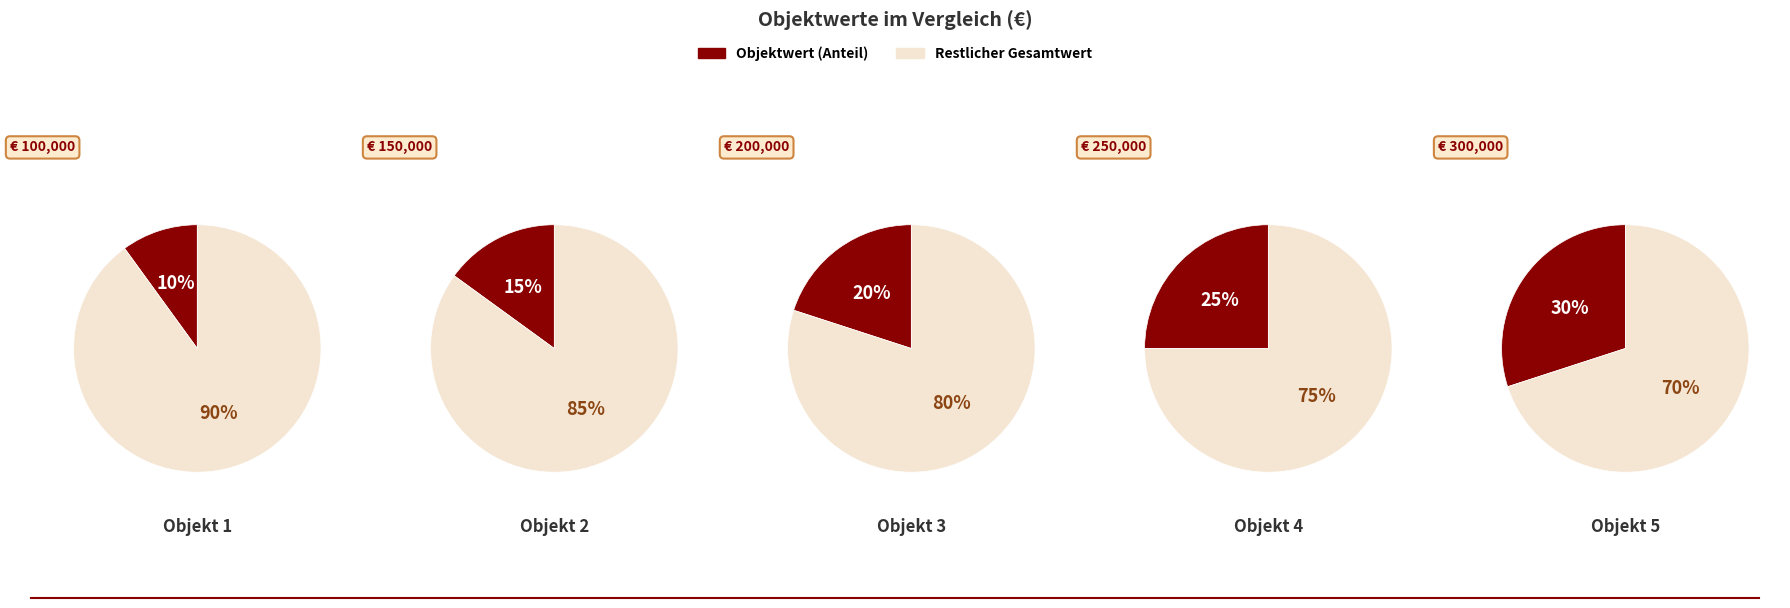

Which slice is the smallest?

Objekt 1